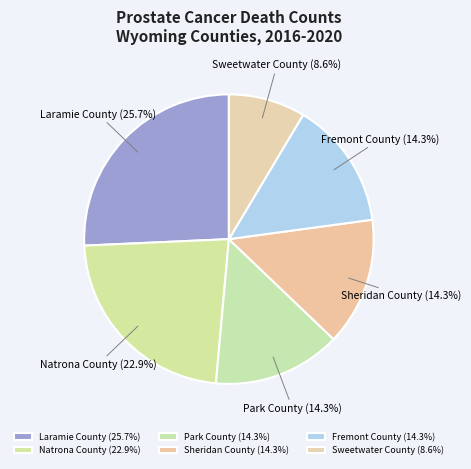

What percentage is the Natrona County slice, to the nearest percent?

23%